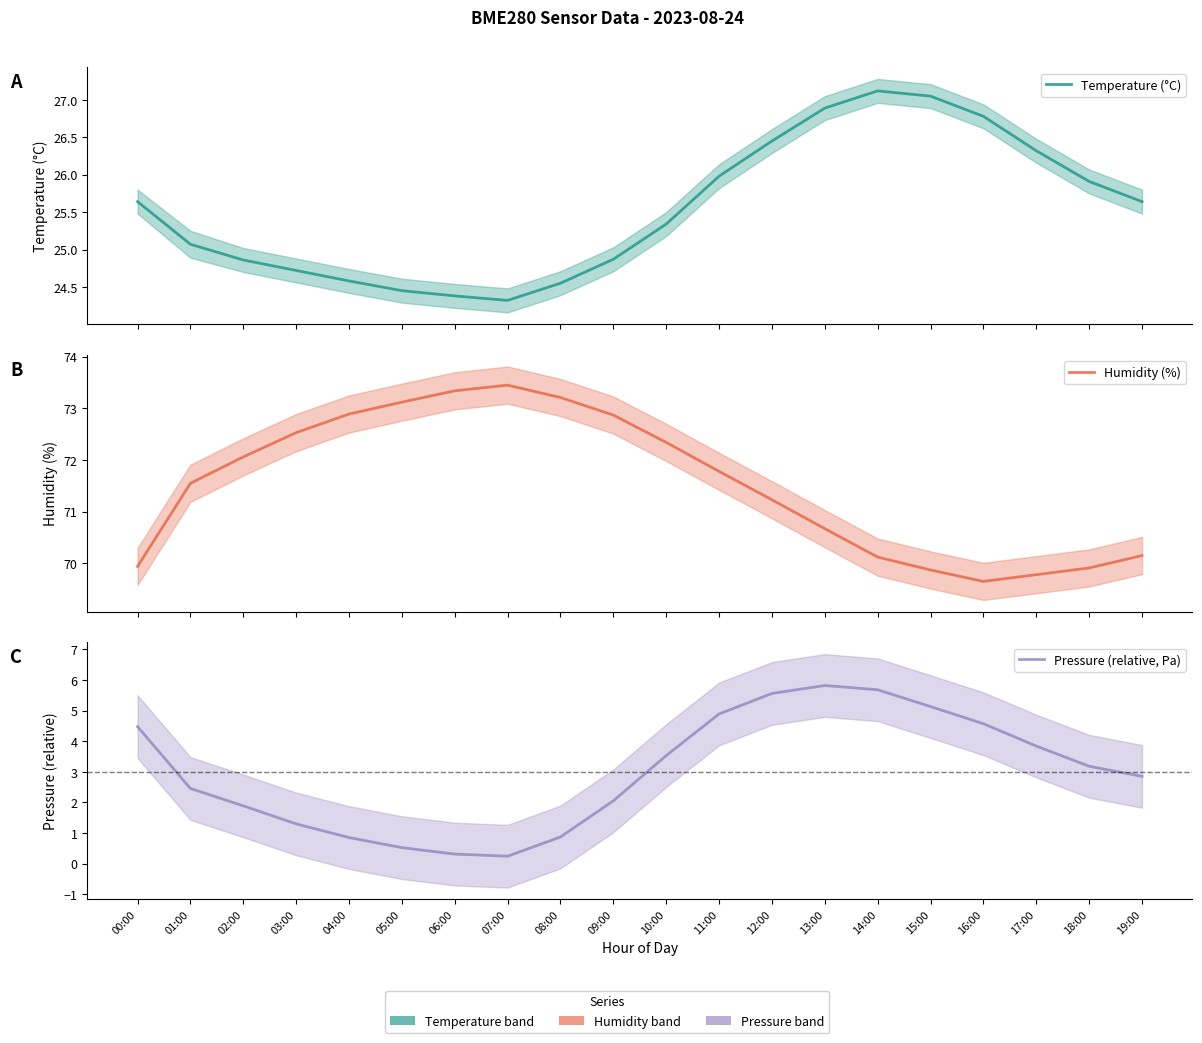

What is the average value of the Humidity (%) series?

71.5